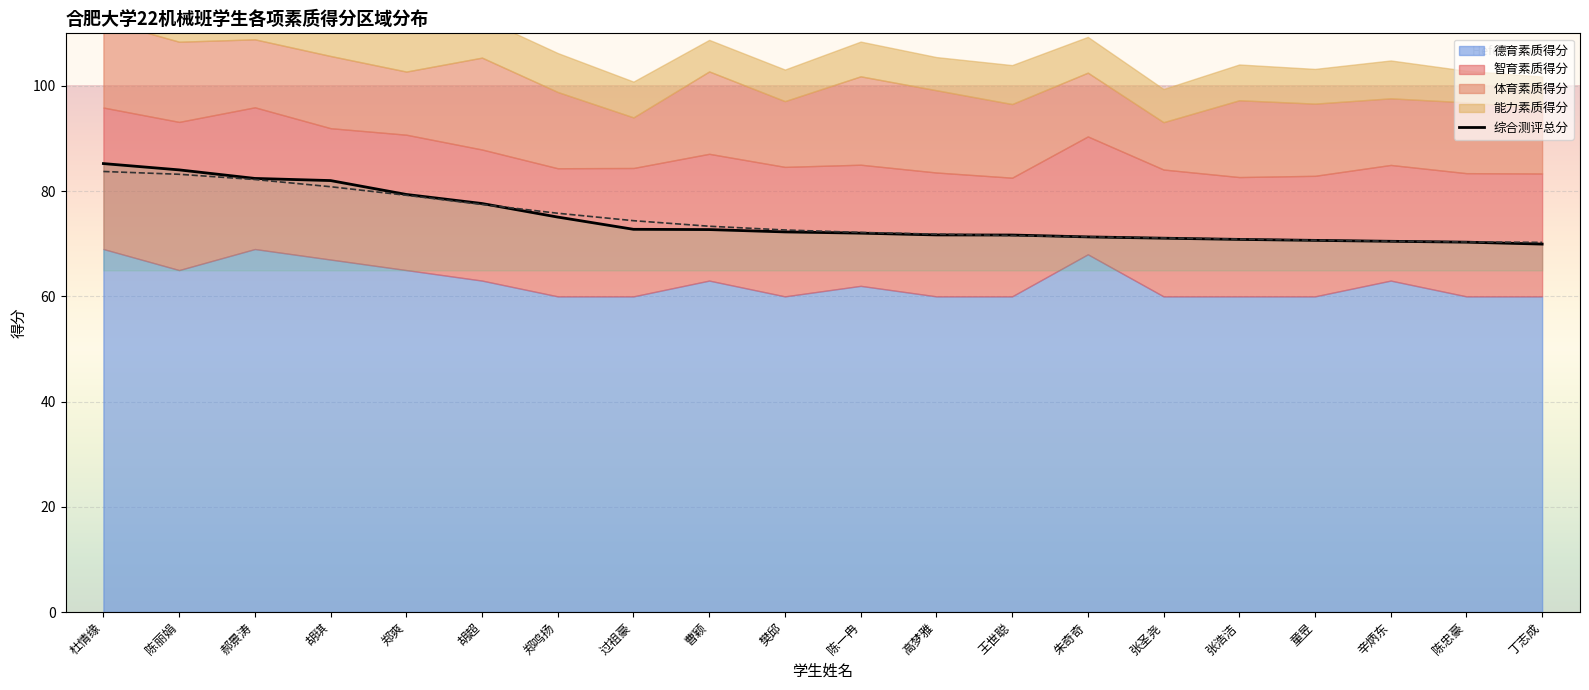

What is the label of the 5th point from the left?

郑爽